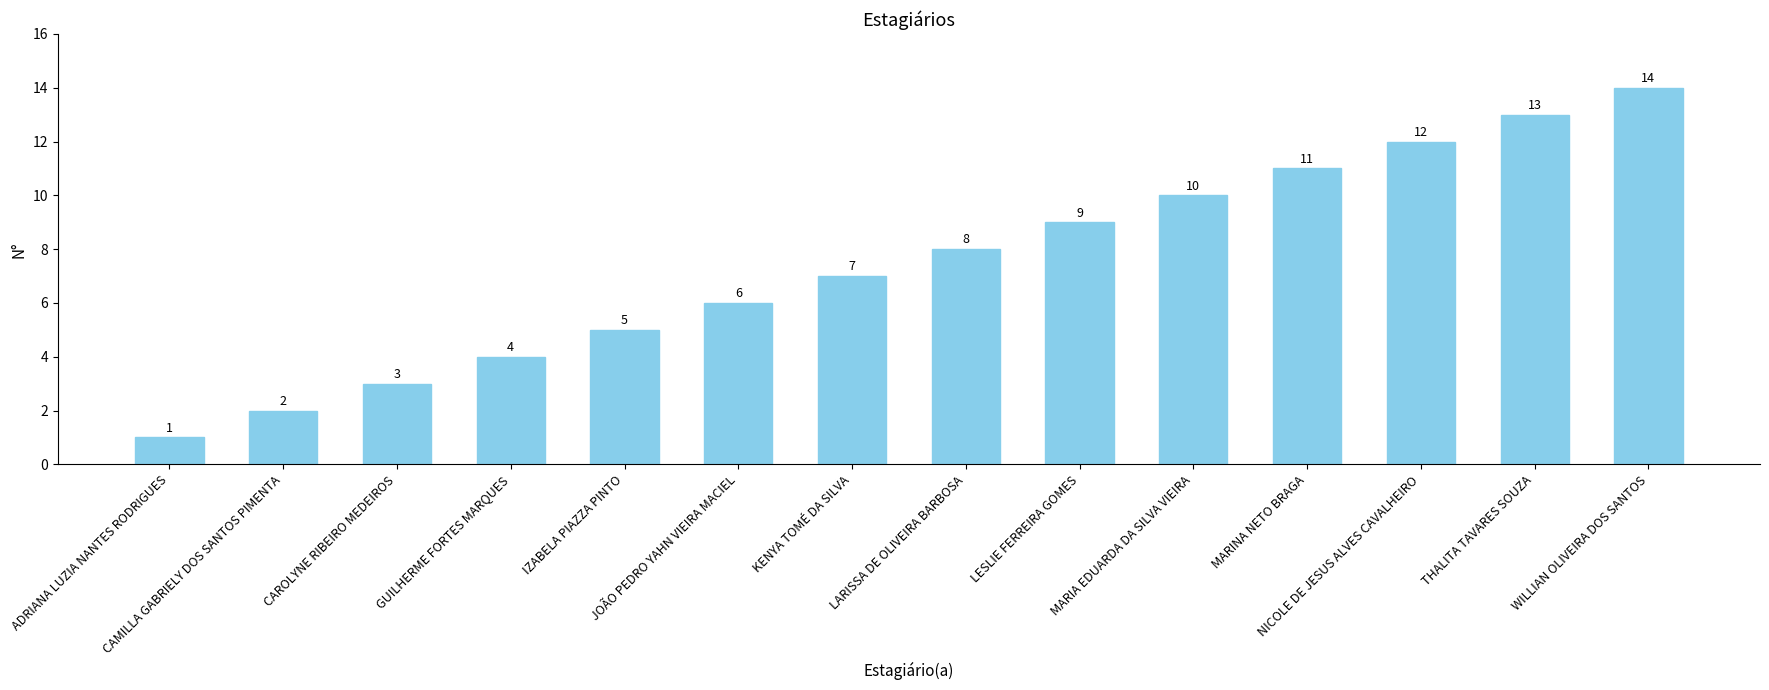

The chart shows a value of 19 at WILLIAN OLIVEIRA DOS SANTOS. True or false?

False